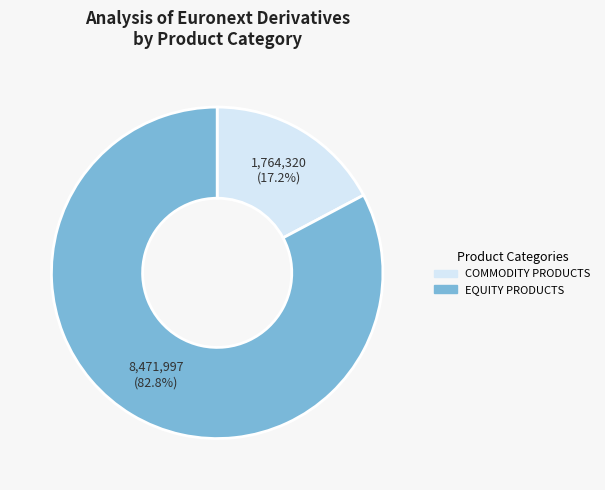

Which slice is the largest?

EQUITY PRODUCTS